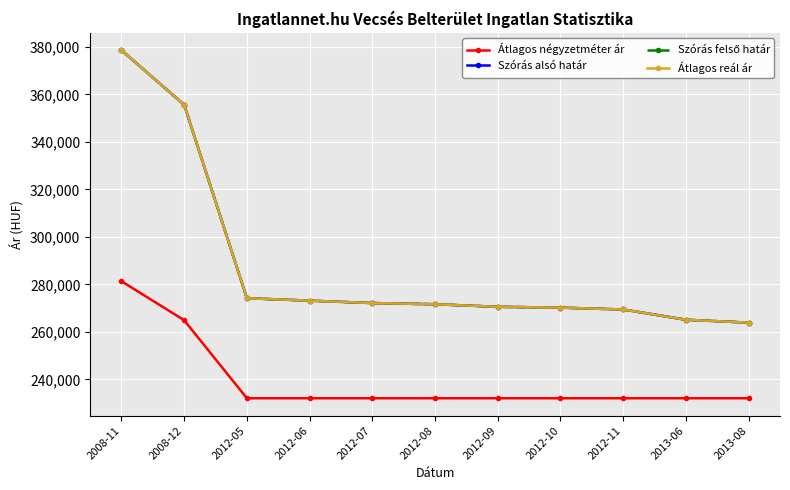

Which series has the largest total across all categories?

Szórás alsó határ